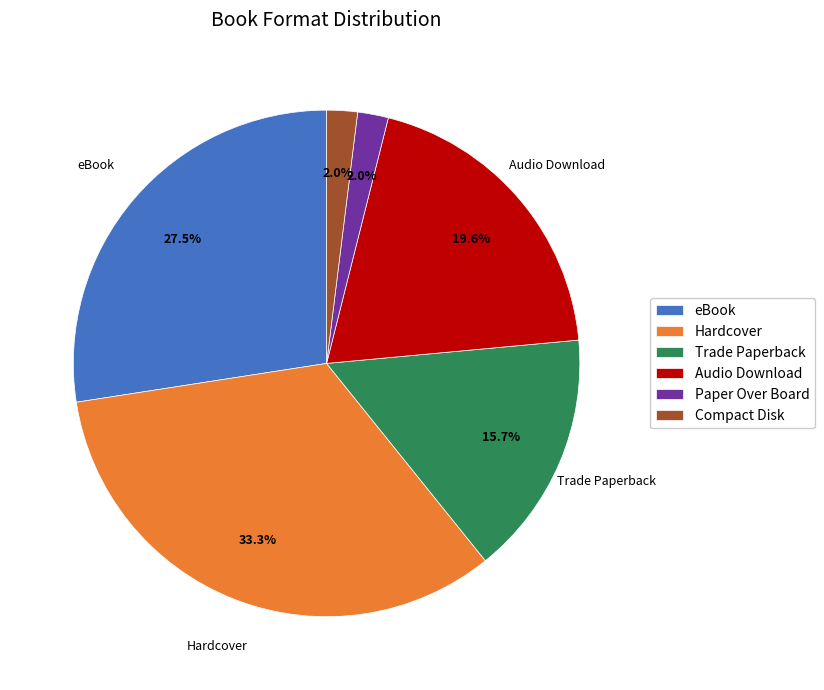

Combined, do Compact Disk and Hardcover account for over 50%?

No